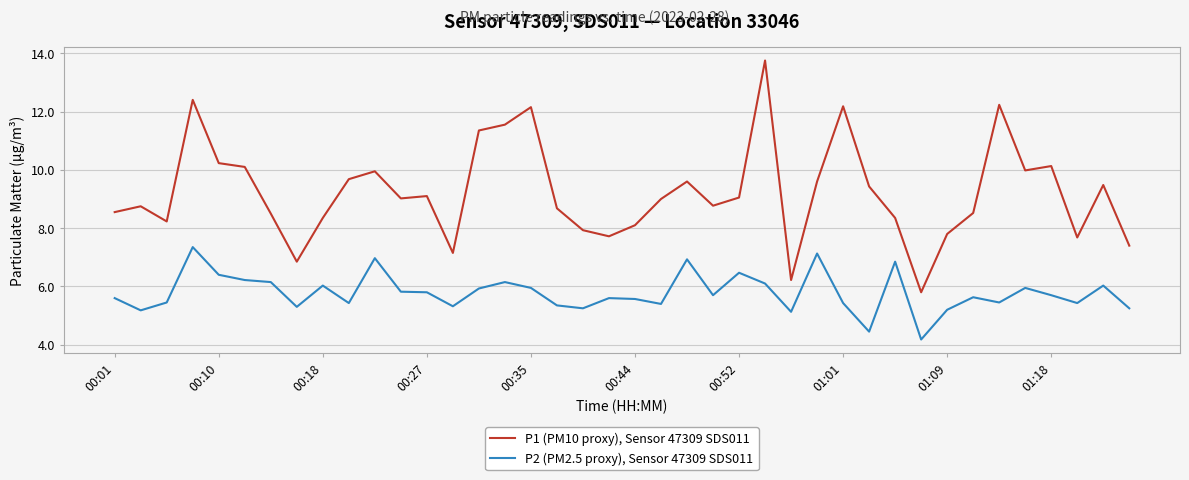

What is the minimum value for P2 (PM2.5 proxy), Sensor 47309 SDS011?

4.2